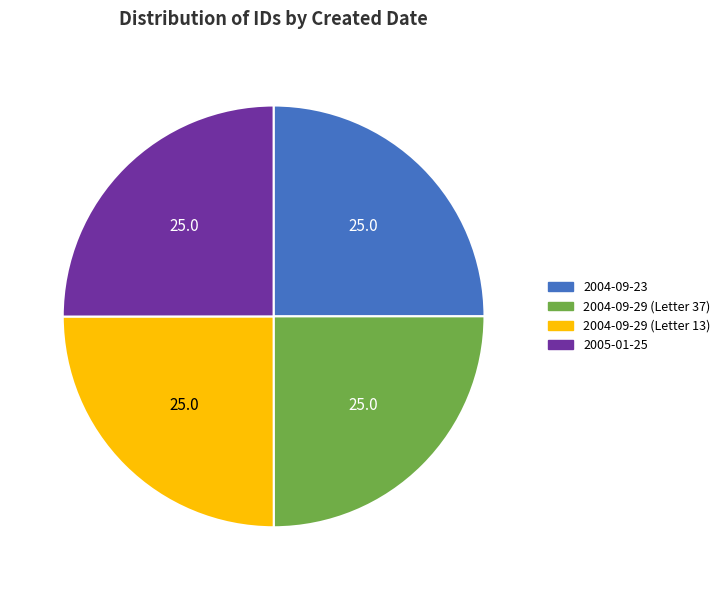

What is the ratio of the value at 2005-01-25 to the value at 2004-09-29 (Letter 37)?

1.0